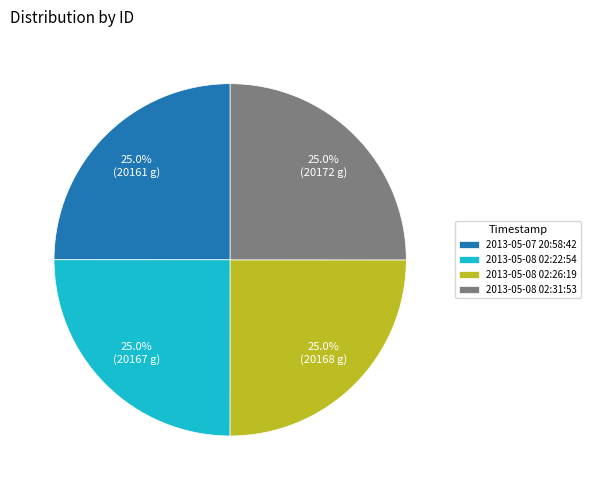

Approximately how many times larger is the value at 2013-05-08 02:22:54 compared to 2013-05-08 02:26:19?

1.0